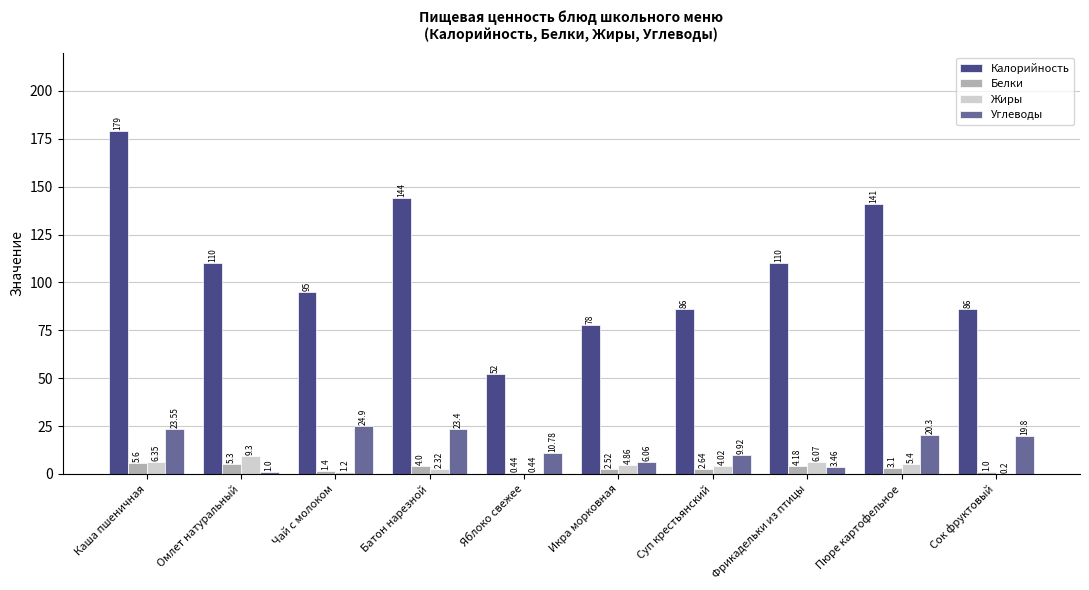

Are the bars grouped side by side (vs. stacked)?

Yes